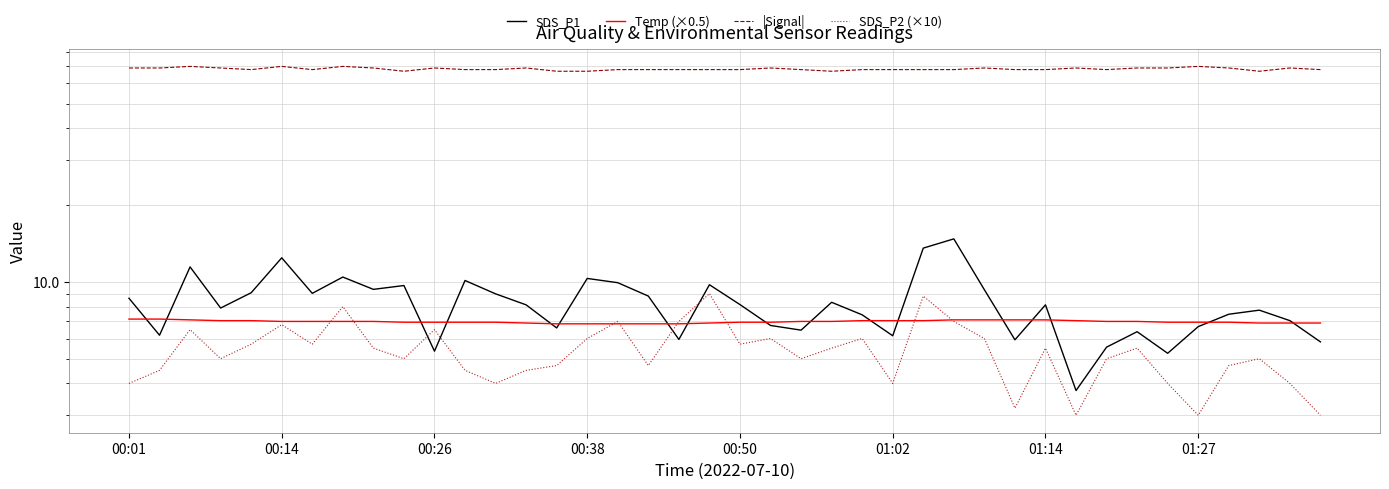

Between 9 and 37, which series saw the biggest shift?

SDS_P1